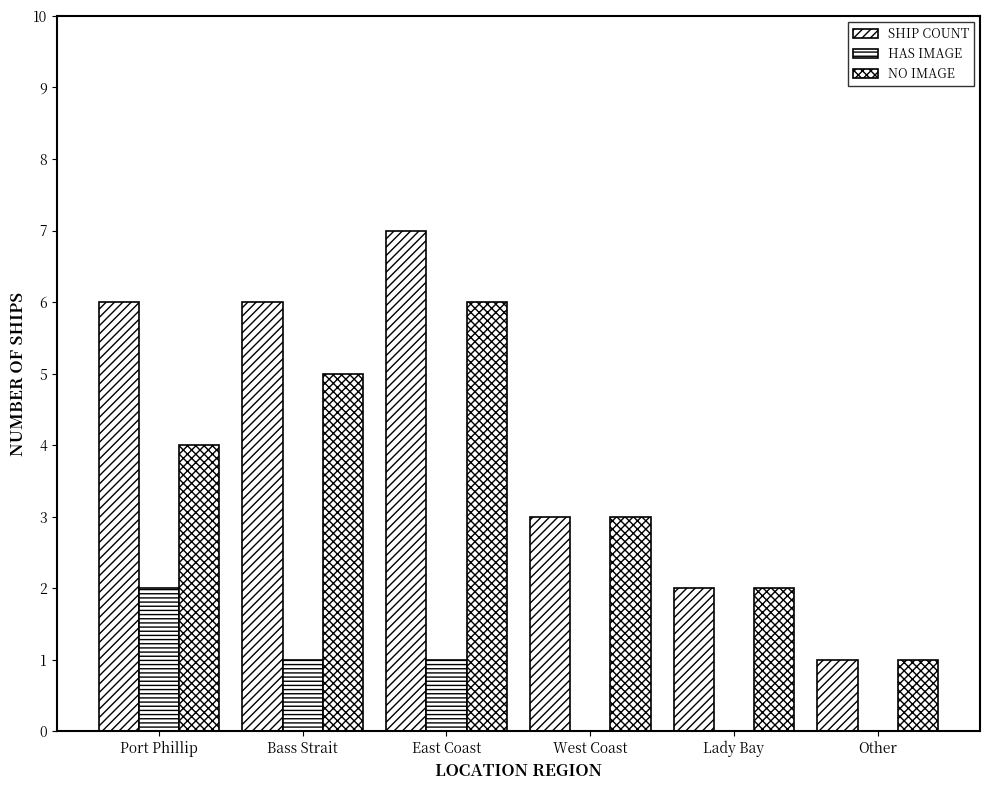

Are the bars grouped side by side (vs. stacked)?

Yes